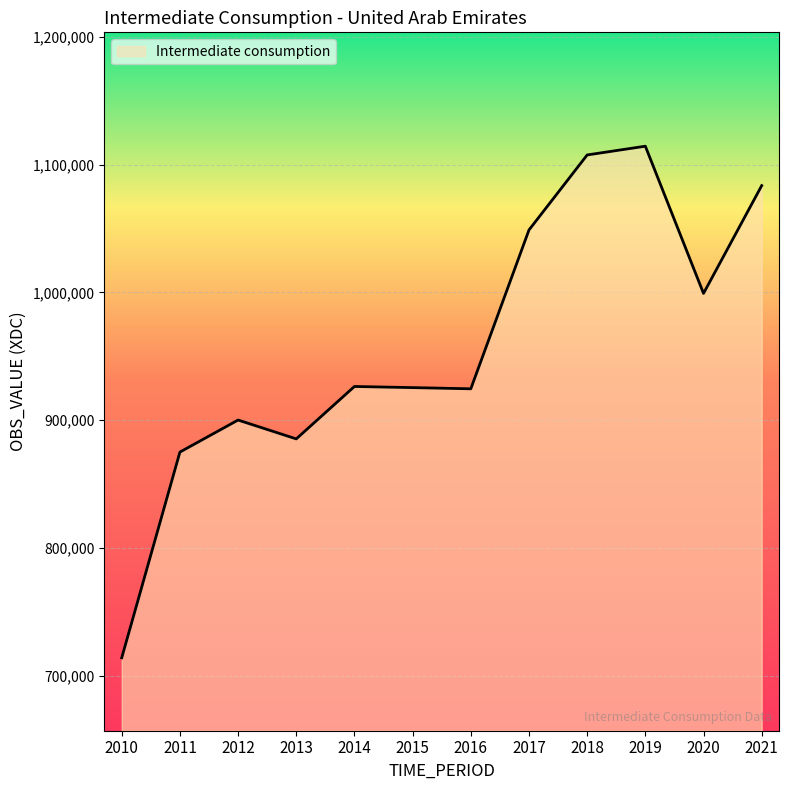

The value at 2014 is 1575917.4. True or false?

False